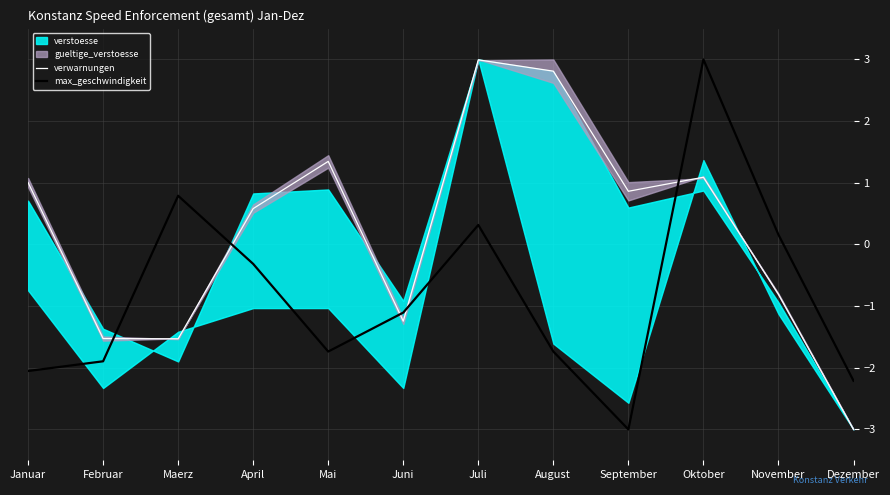

Where does the max_geschwindigkeit series first go above -1?

Maerz